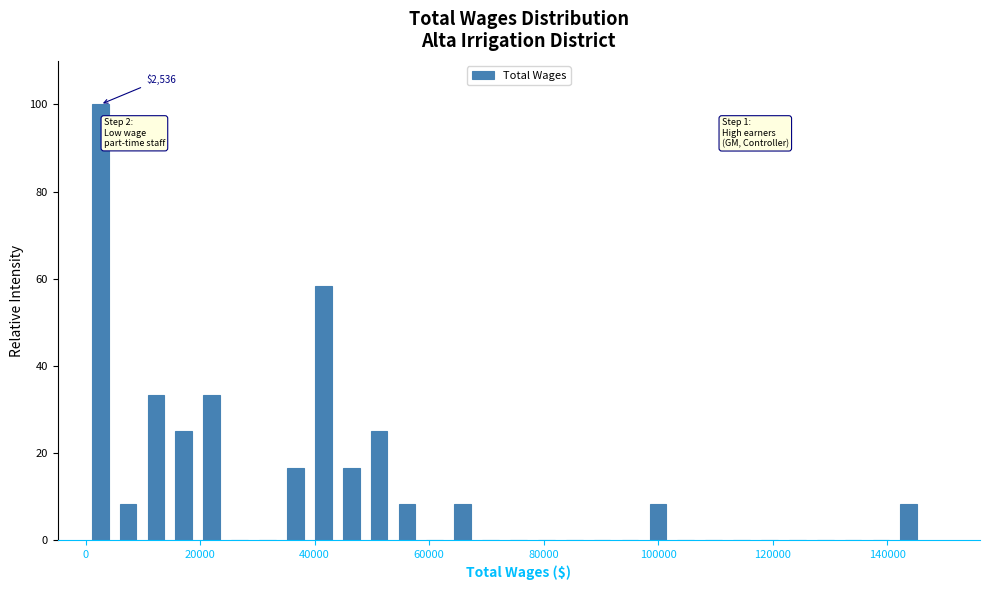

Read against the x-axis, roughly where is the centre of the tallest bar?

2000